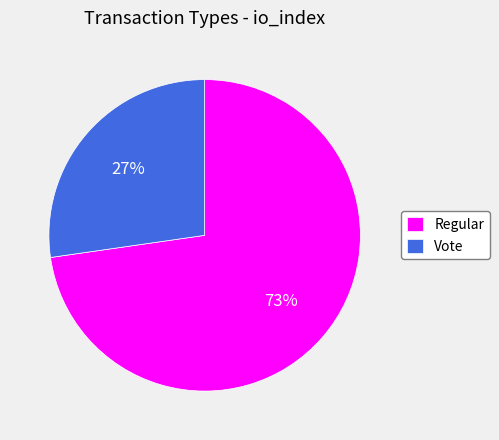

Approximately how many times larger is the value at Regular compared to Vote?

2.7